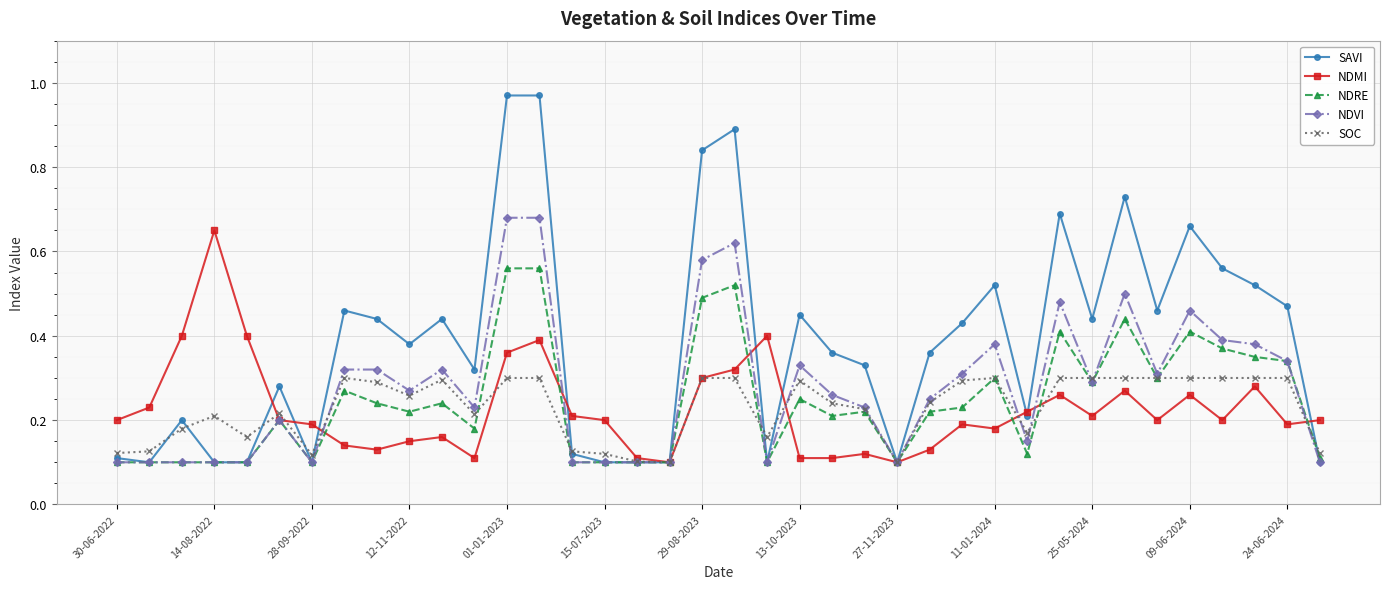

Count the NDVI values in the range 0 to 1.

38